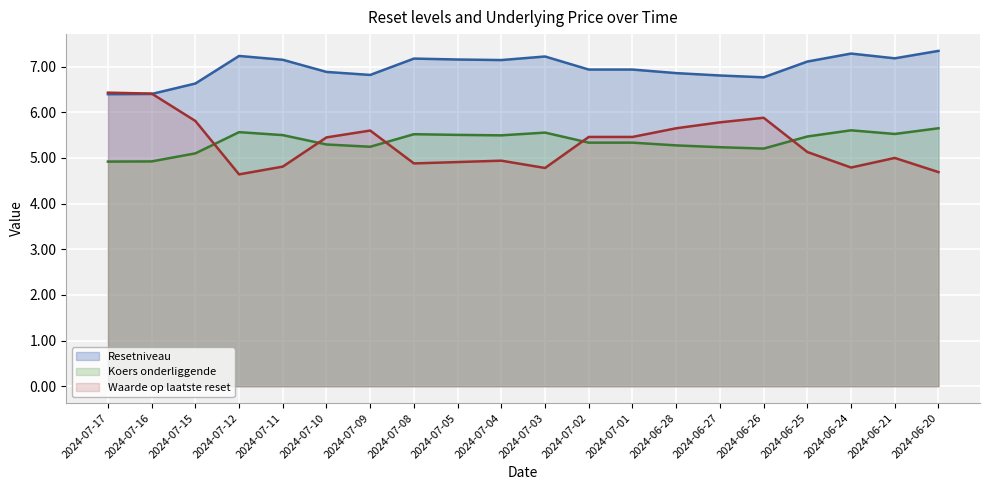

Is the value of Waarde op laatste reset at 2024-07-15 greater than the value of Koers onderliggende at 2024-07-08?

Yes